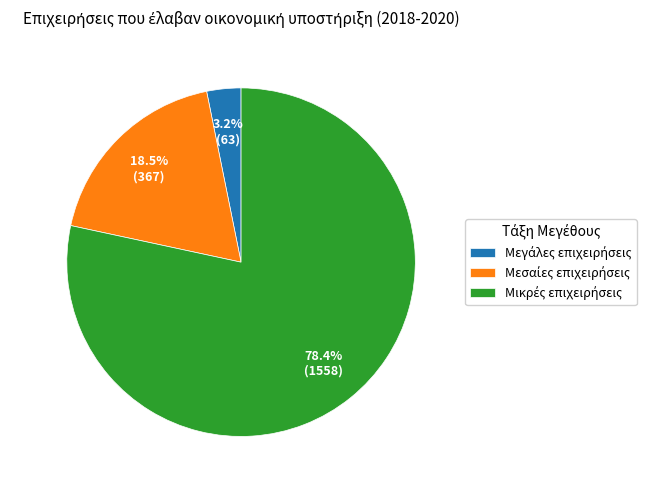

Is there any slice that represents more than half of the pie?

Yes